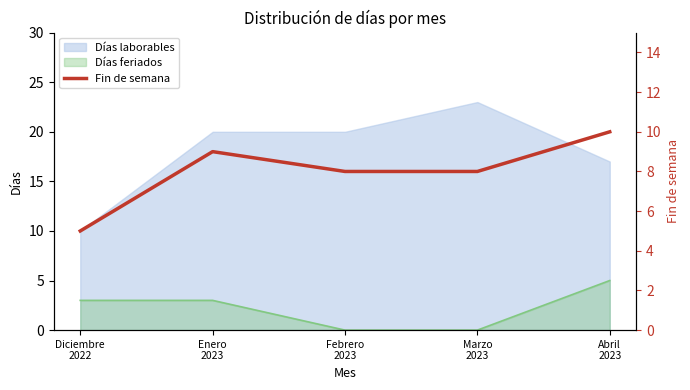

True or false: Días laborables and Días feriados intersect in this chart.

False